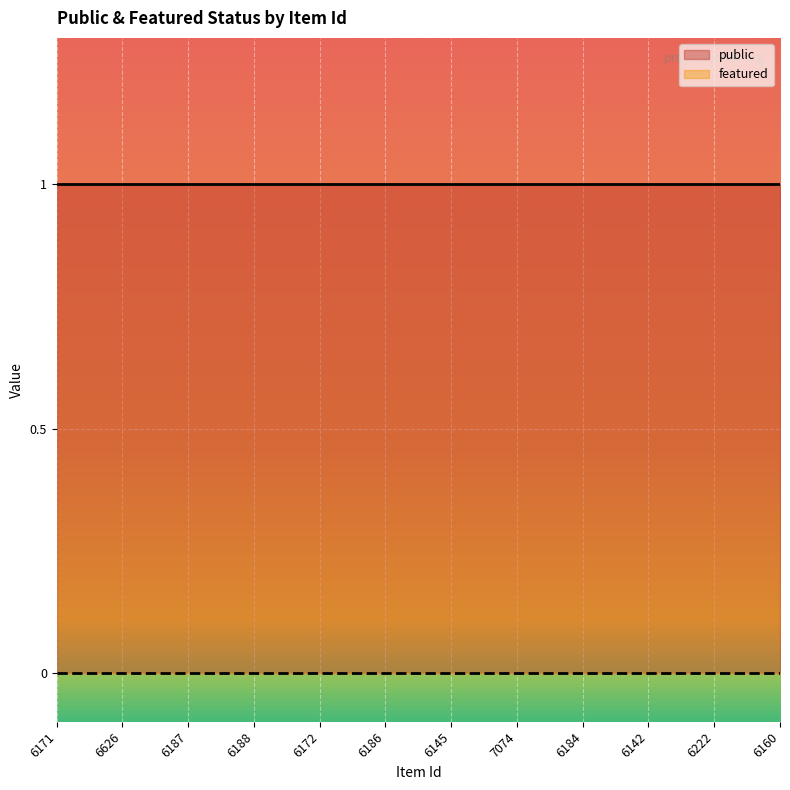

What is the total value across all series at 6142?

1